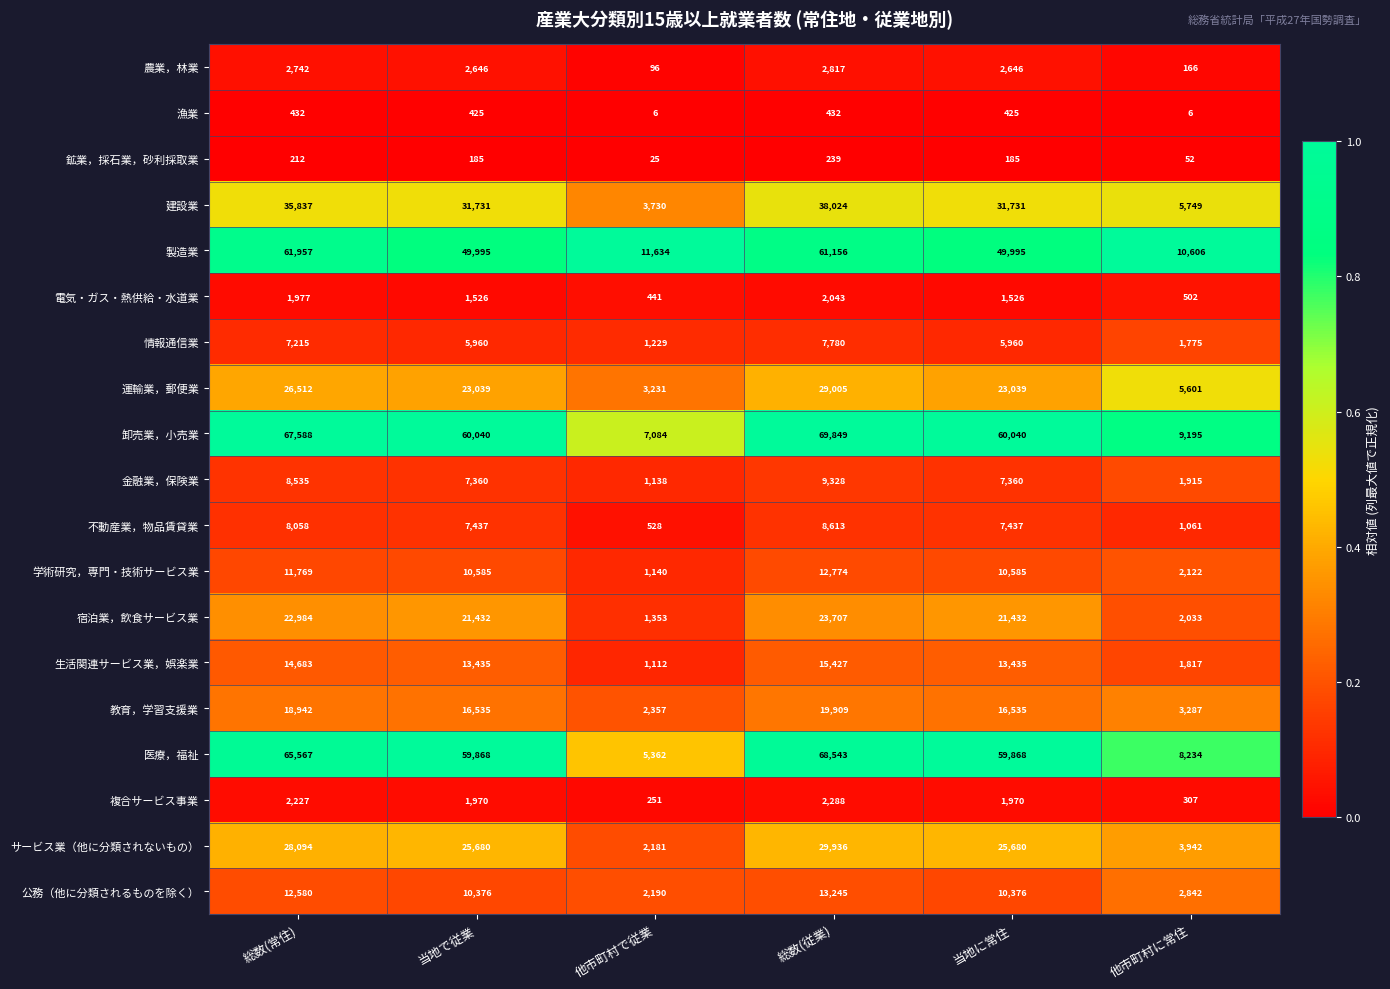

Rank the series at 総数(常住) from lowest to highest value.

鉱業，採石業，砂利採取業, 漁業, 電気・ガス・熱供給・水道業, 複合サービス事業, 農業，林業, 情報通信業, 不動産業，物品賃貸業, 金融業，保険業, 学術研究，専門・技術サービス業, 公務（他に分類されるものを除く）, 生活関連サービス業，娯楽業, 教育，学習支援業, 宿泊業，飲食サービス業, 運輸業，郵便業, サービス業（他に分類されないもの）, 建設業, 製造業, 医療，福祉, 卸売業，小売業